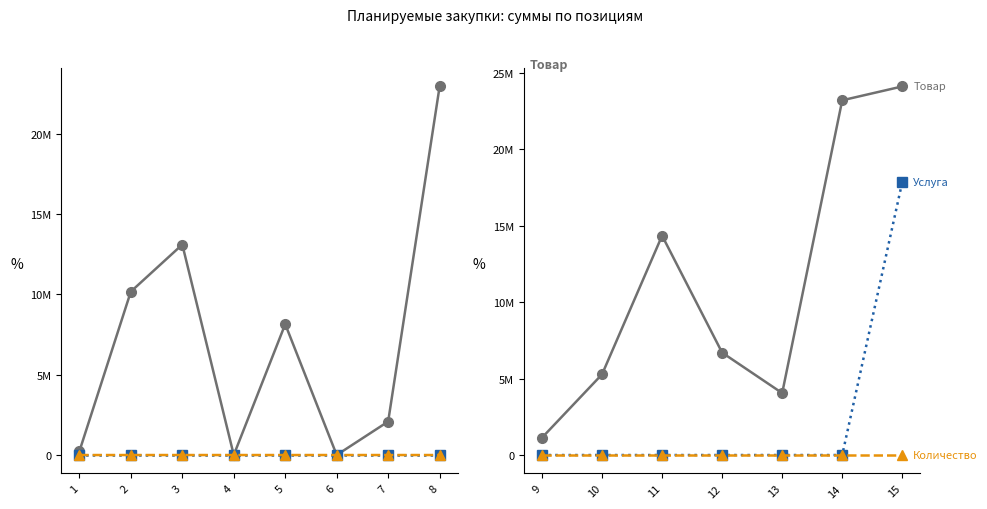

Which series changed the most between 9 and 11?

Товар